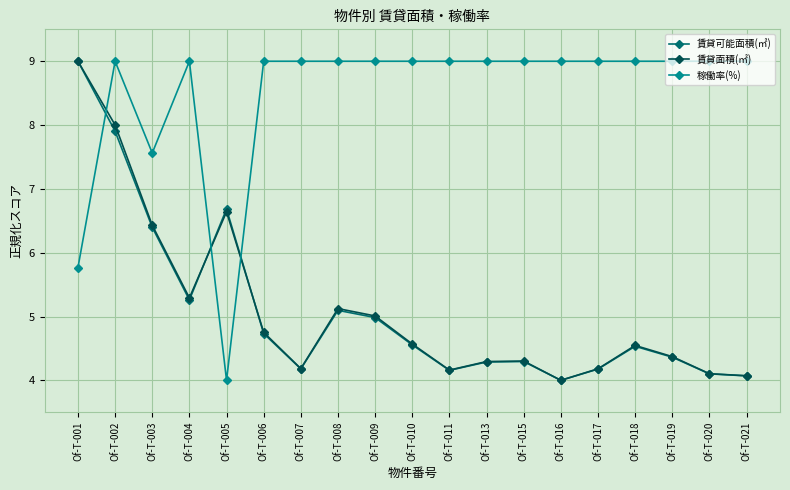

What is the difference between the highest and lowest values at Of-T-003?

1.2